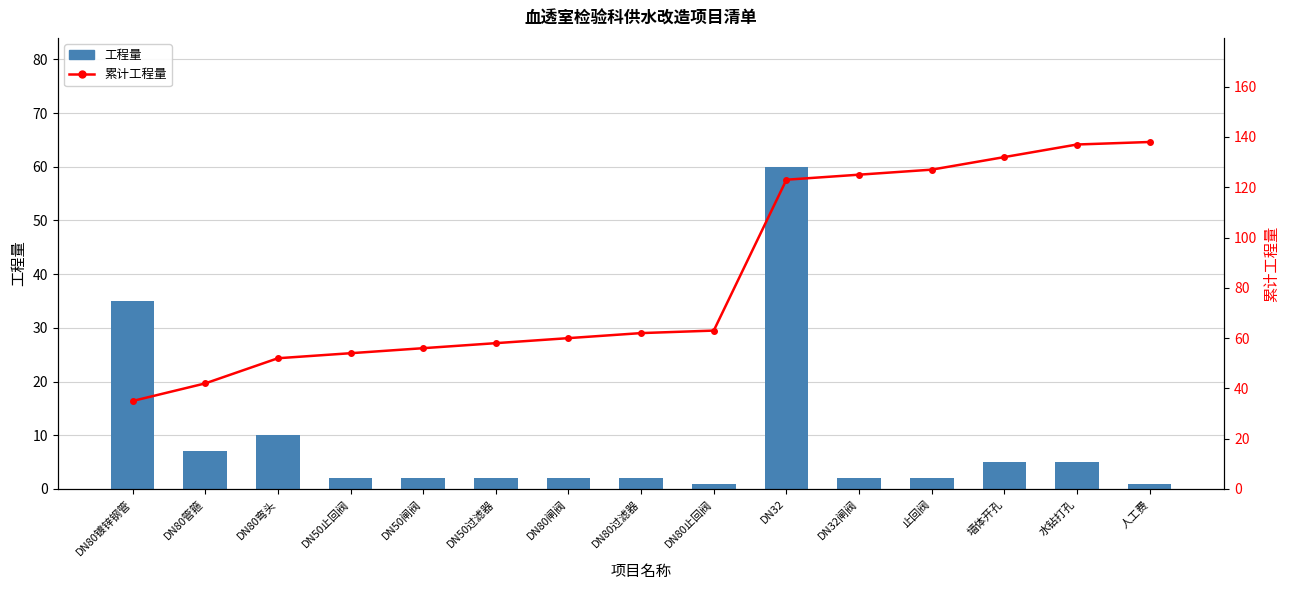

What is the total value across all series at 墙体开孔?

137